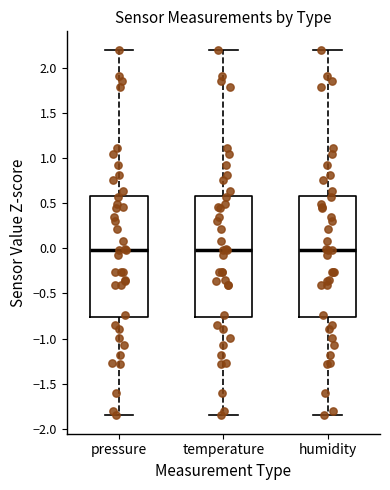

Where does the upper whisker of the box for pressure end on the y-axis? The values are not printed on the chart, so give them approximately, as read against the axis.

2.20